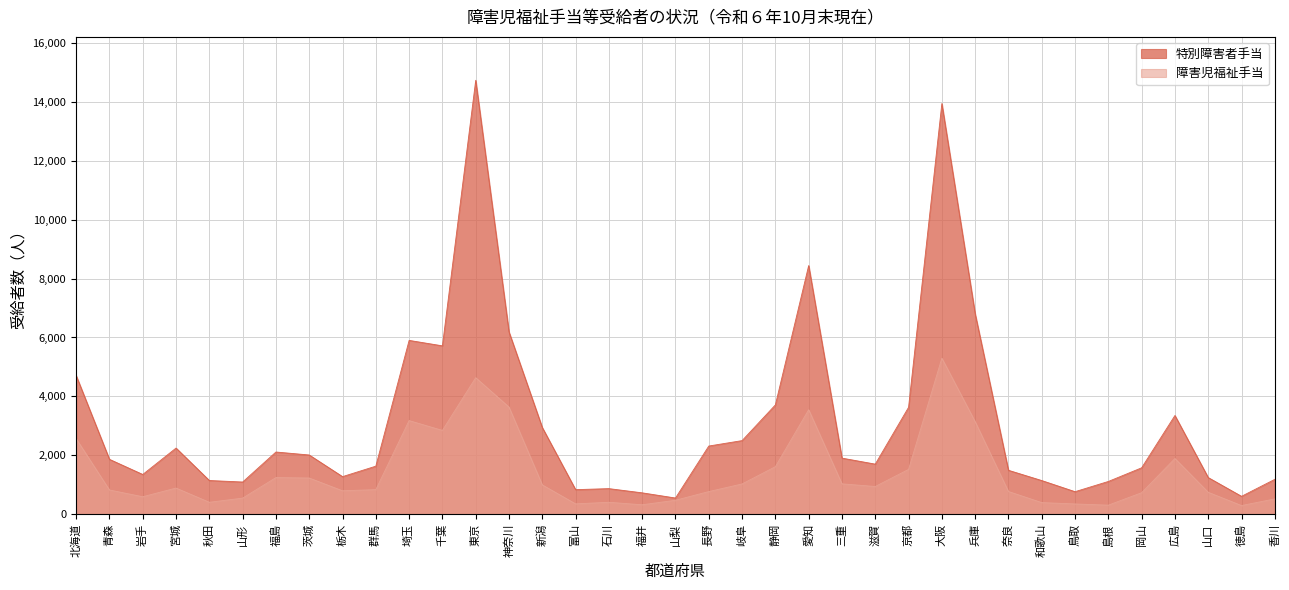

At how many categories does at least one series exceed 7673?

3